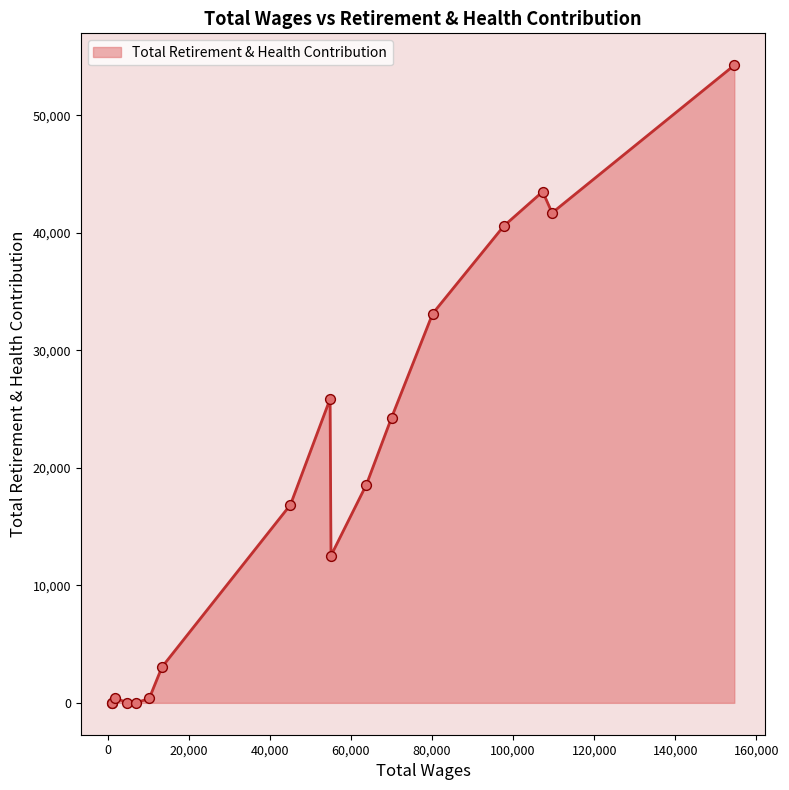

What is the difference between the maximum and minimum values?

54273